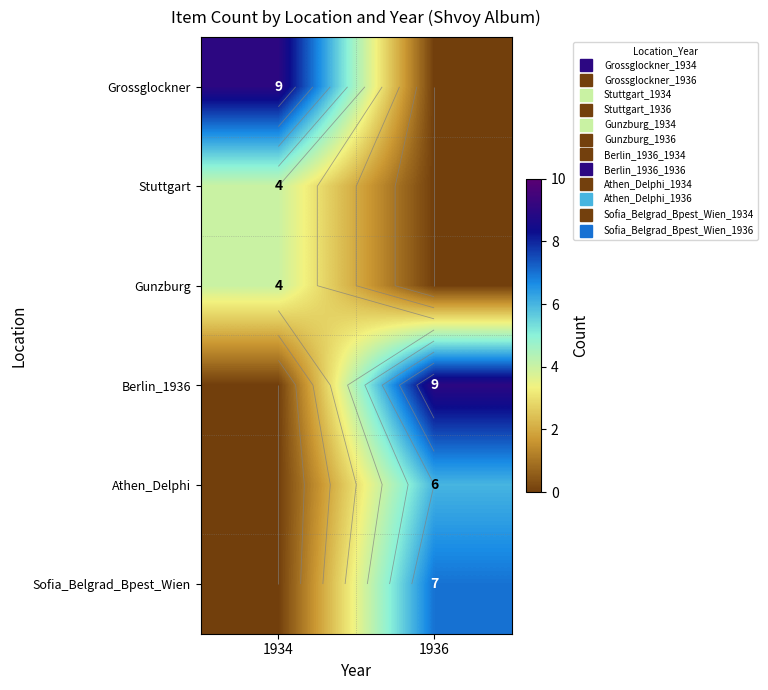

How many categories are shown in the chart?

2